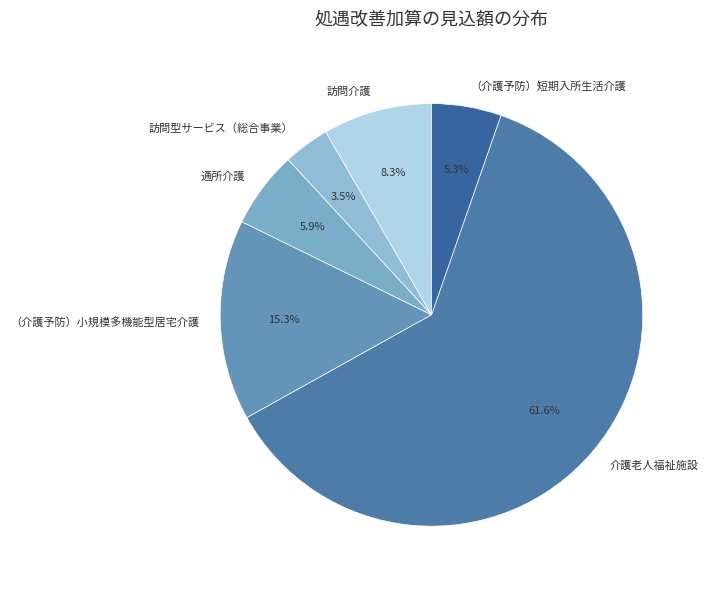

To the nearest percent, what is the average slice percentage?

17%